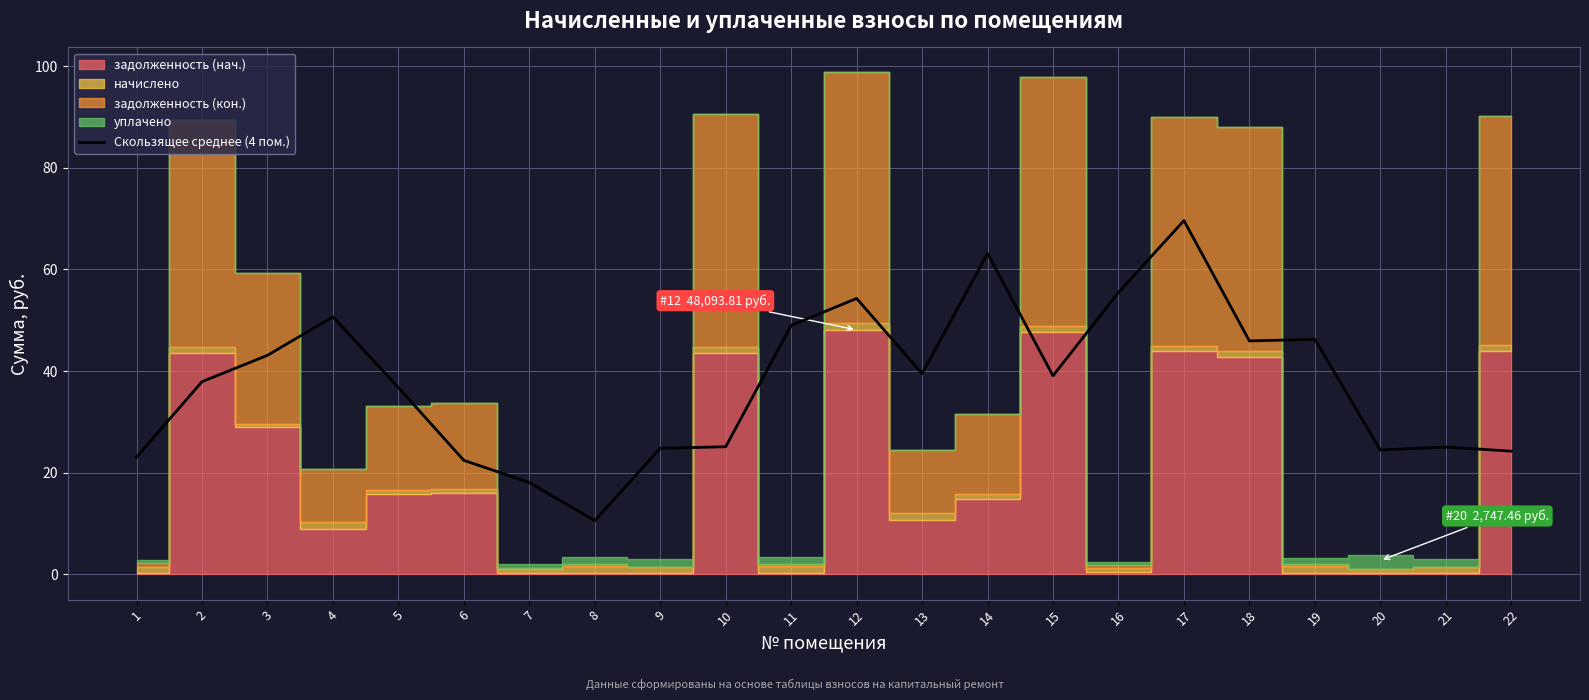

The value at 16 is 38.4. True or false?

False